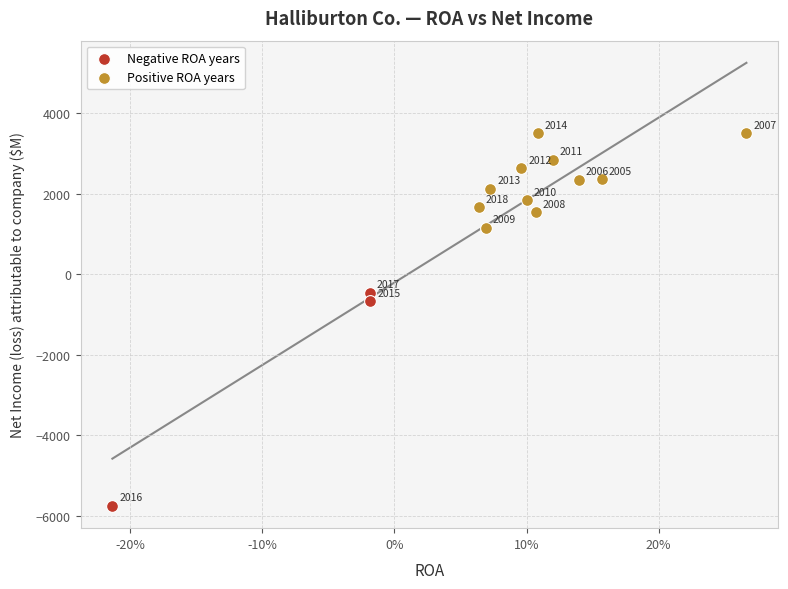

Which series contains the lowest Y value?

Negative ROA years